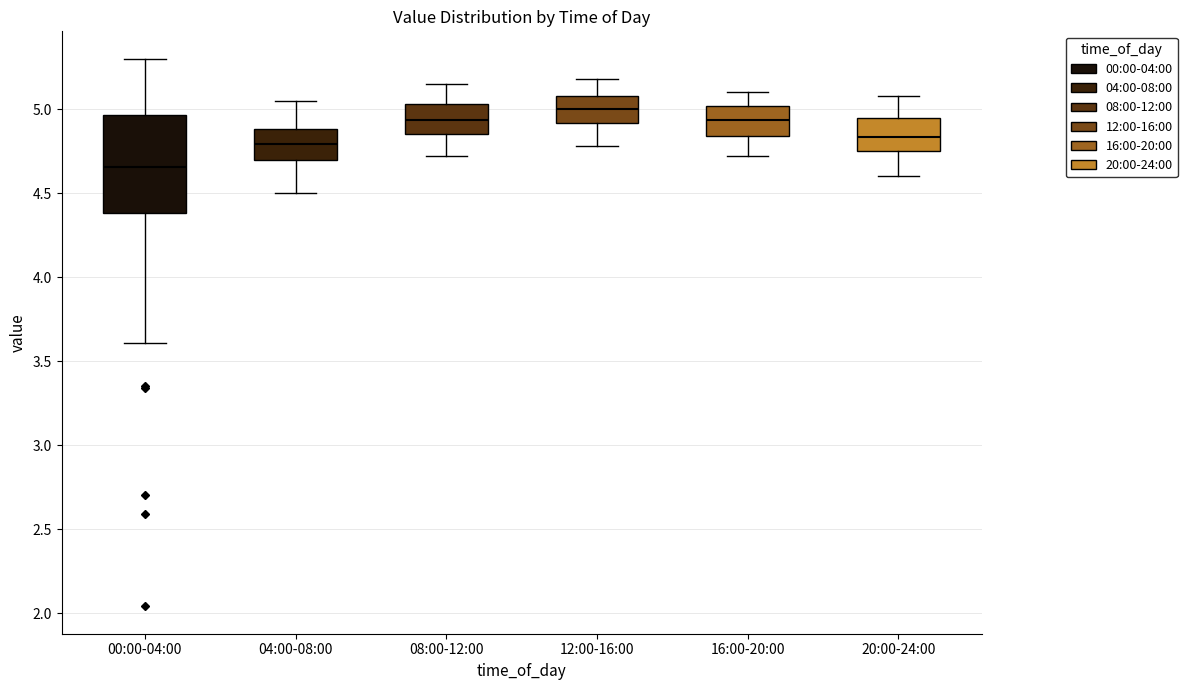

Which box's median line is the highest?

12:00-16:00